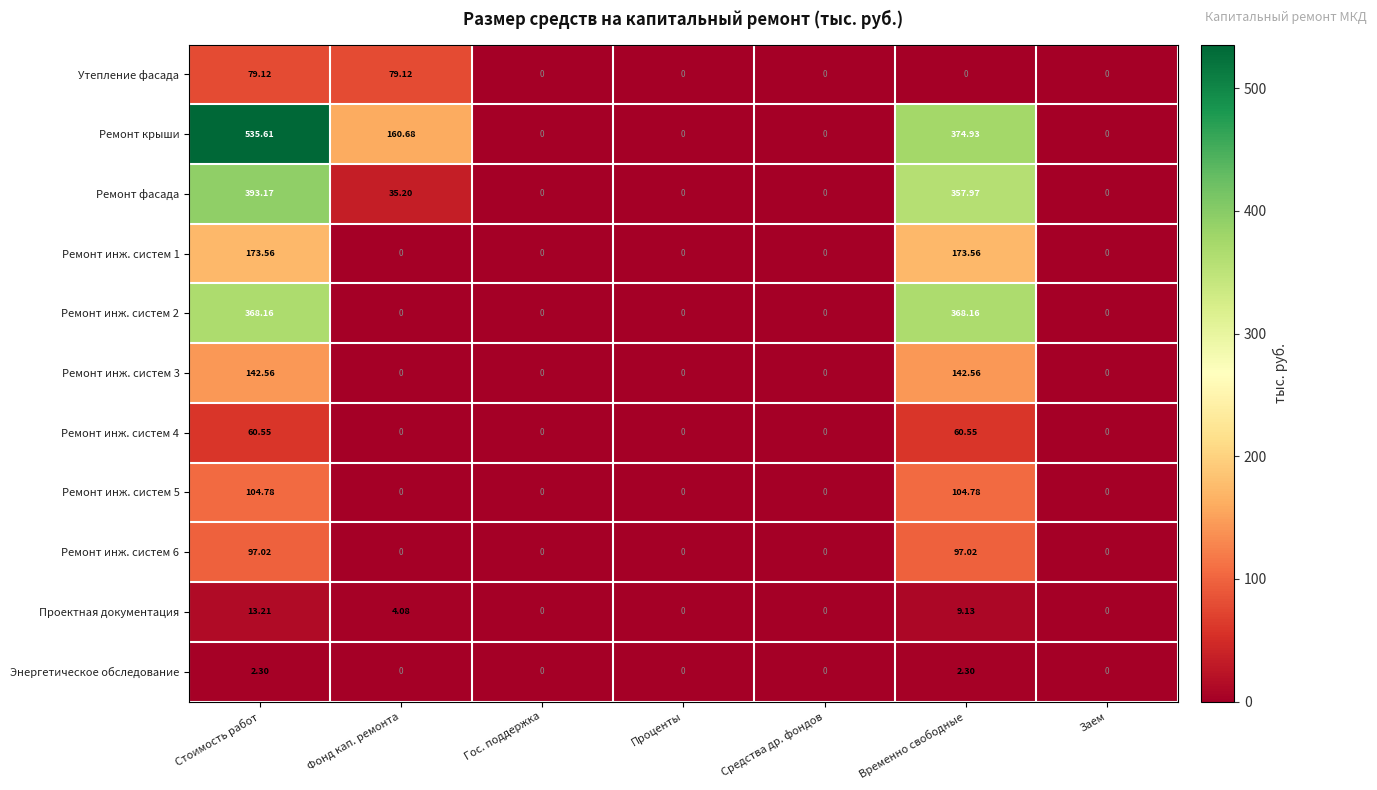

At which category is the sum across all series the highest?

Стоимость работ